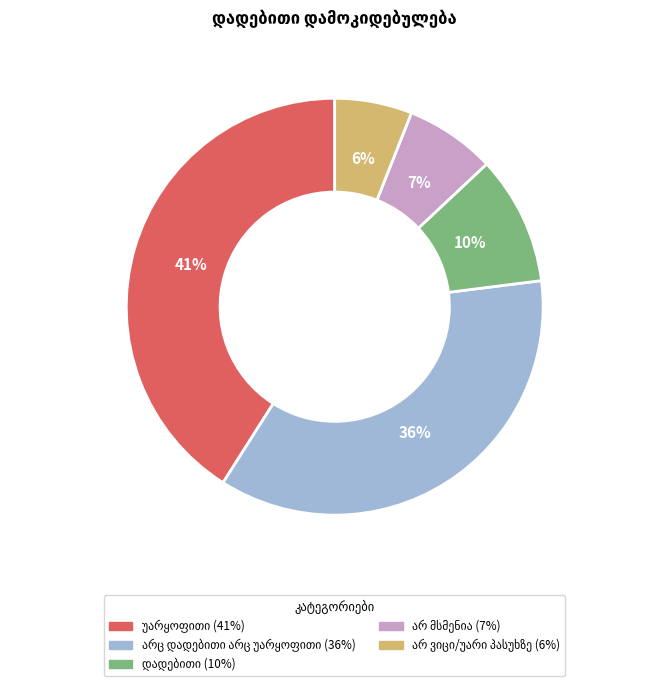

Which has a higher value, არ მსმენია or დადებითი?

დადებითი